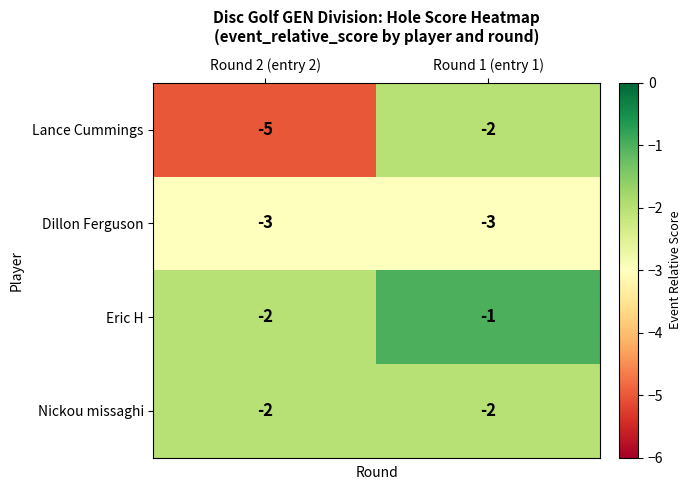

The Dillon Ferguson series shows -3 at Round 1 (entry 1). True or false?

True